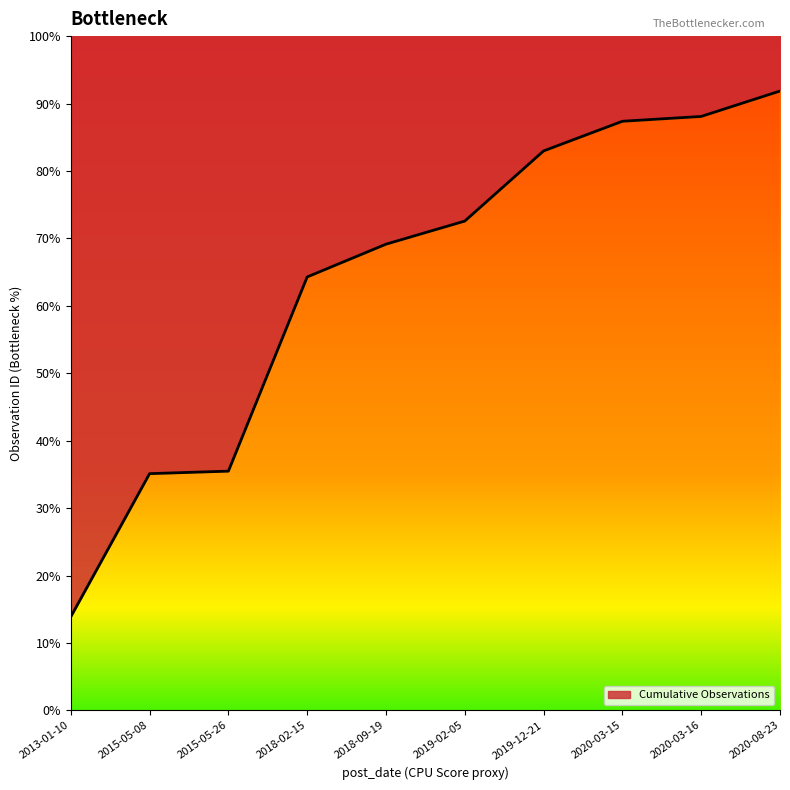

What value does the data have at 2015-05-26, to the nearest 10?

1240